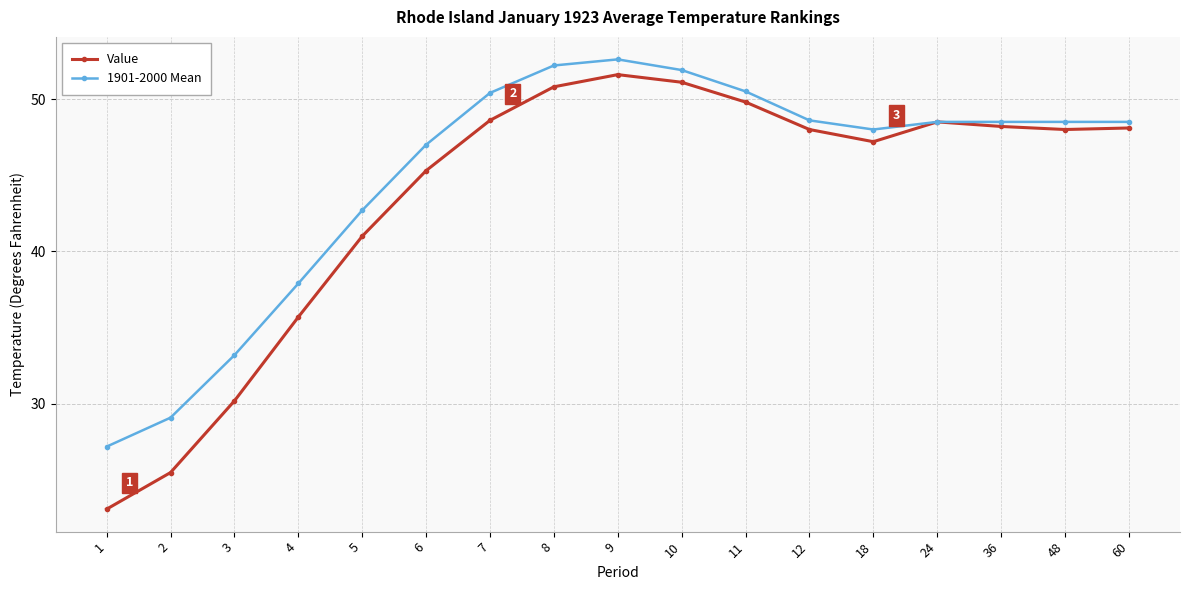

At 5, list the series in order from smallest to largest.

Value, 1901-2000 Mean